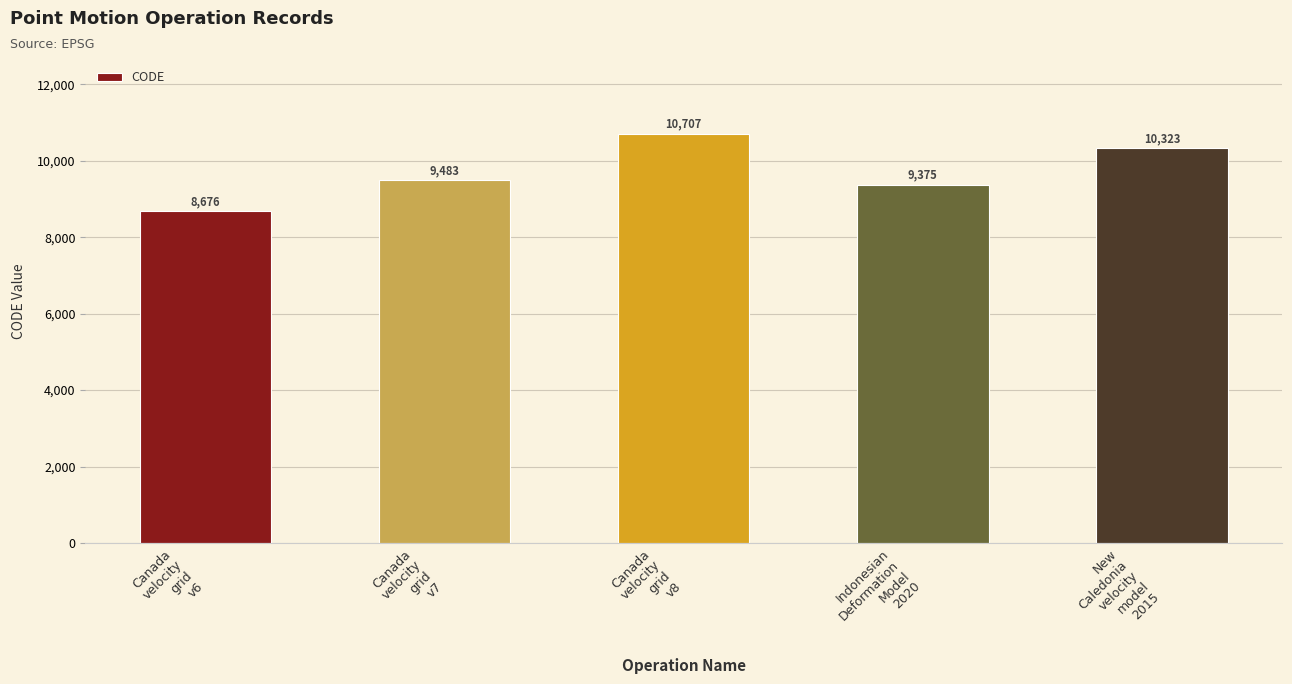

What is the difference between the maximum and second lowest values?

1332